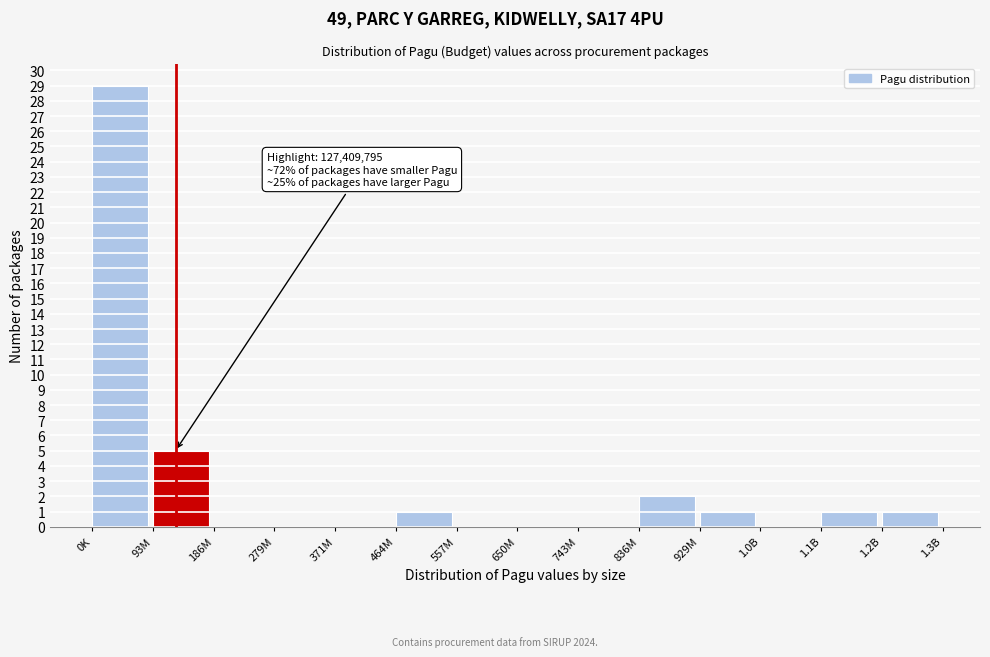

Reading left to right, what are all the values shown in this chart?

0K=29	93M=5	186M=0	279M=0	371M=0	464M=1	557M=0	650M=0	743M=0	836M=2	929M=1	1.0B=0	1.1B=1	1.2B=1